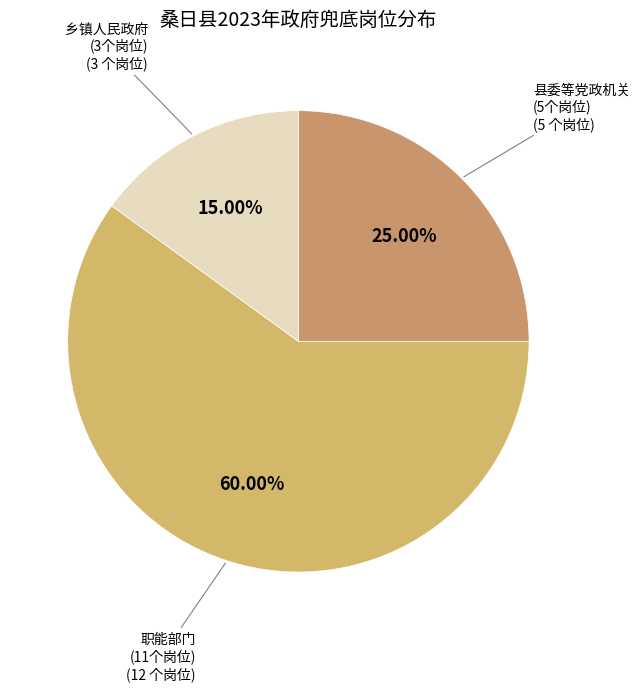

How many slices are in this pie chart?

3